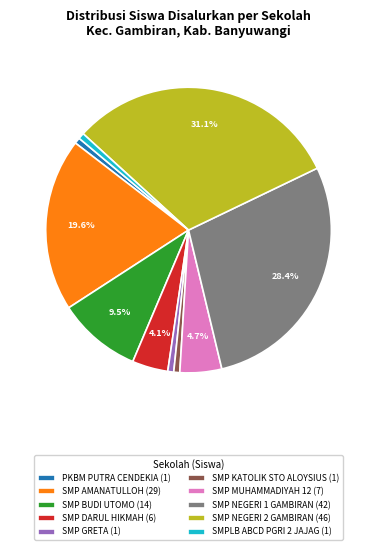

What is the ratio of the value at SMP AMANATULLOH (29) to the value at SMP BUDI UTOMO (14)?

2.1